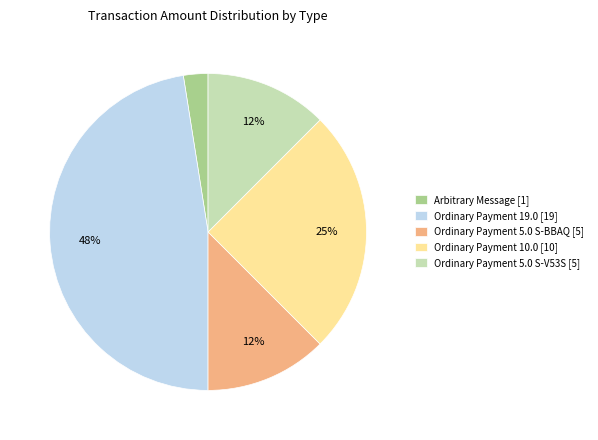

Does any single category account for the majority?

No